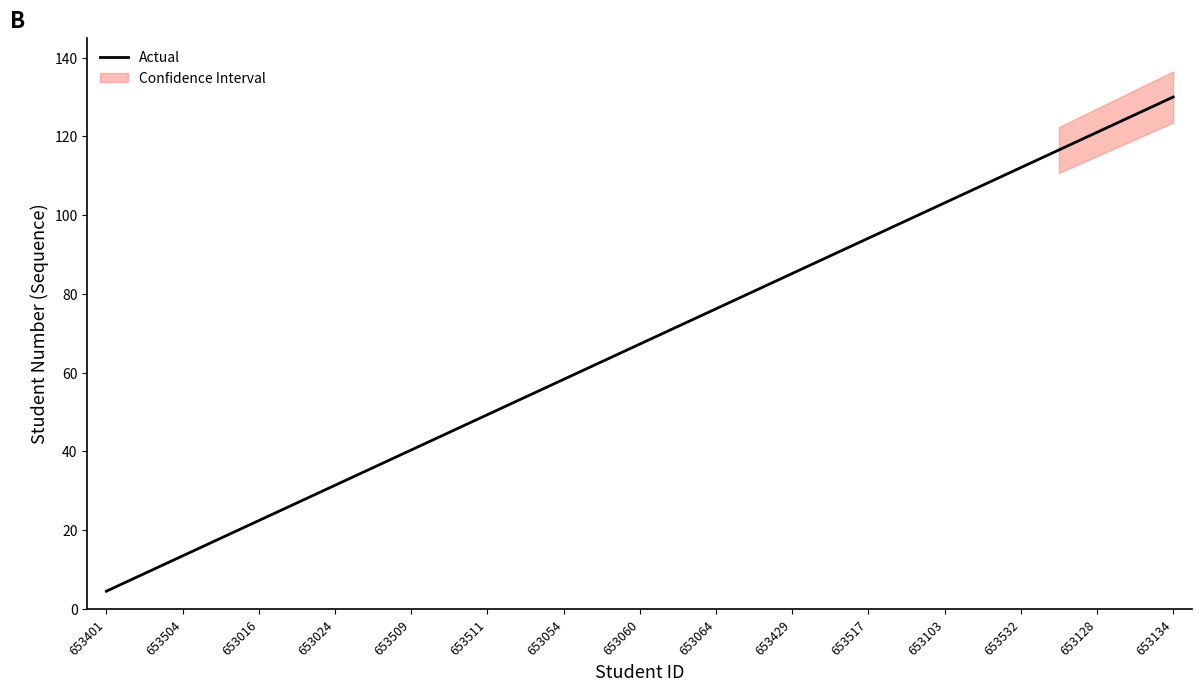

The value of Actual at 653128 is 61.5. True or false?

False